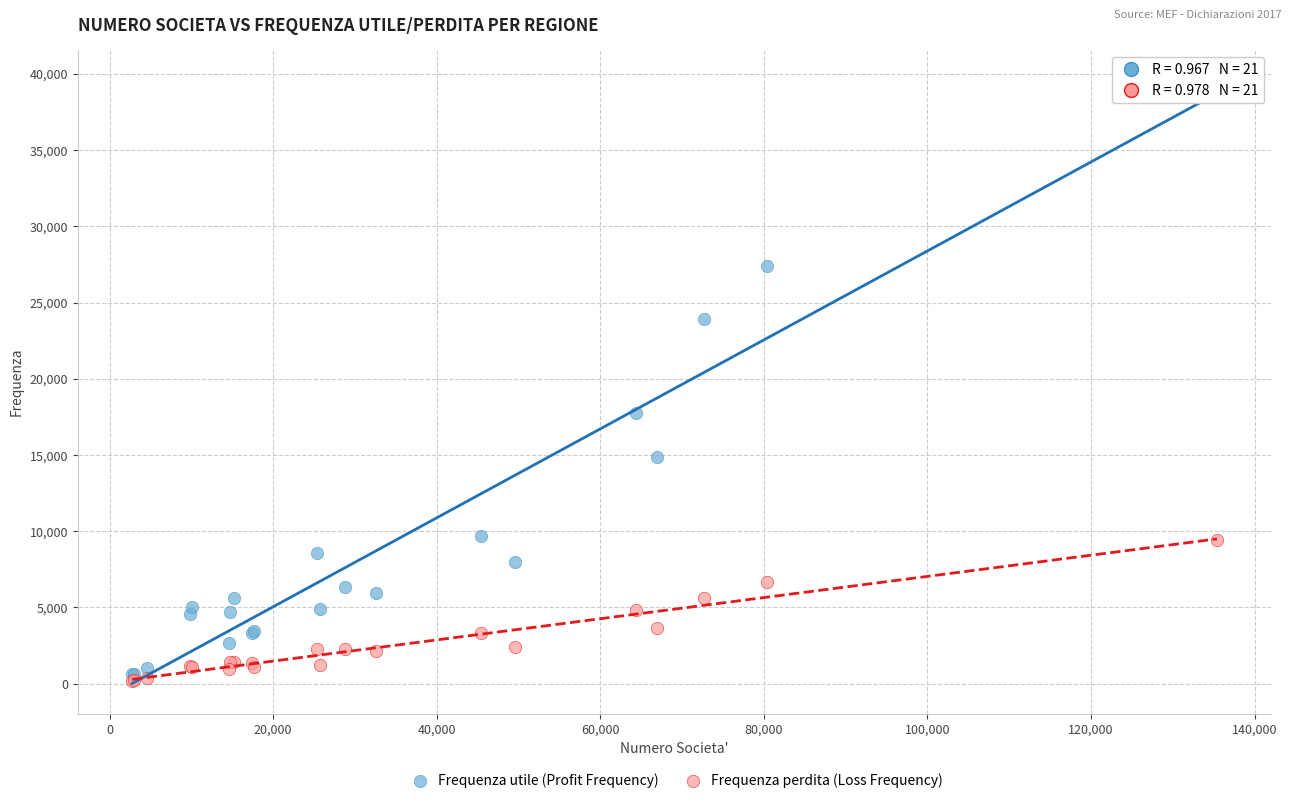

In the Frequenza utile (Profit Frequency) series, what Y value is closest to 20093?

17740